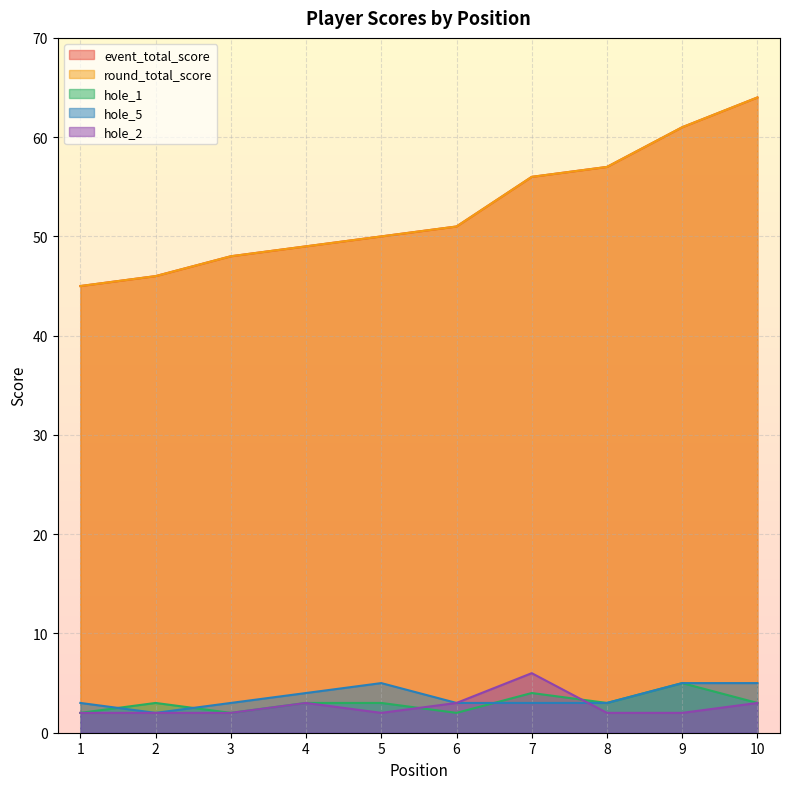

How many values in the hole_1 series exceed 3?

2